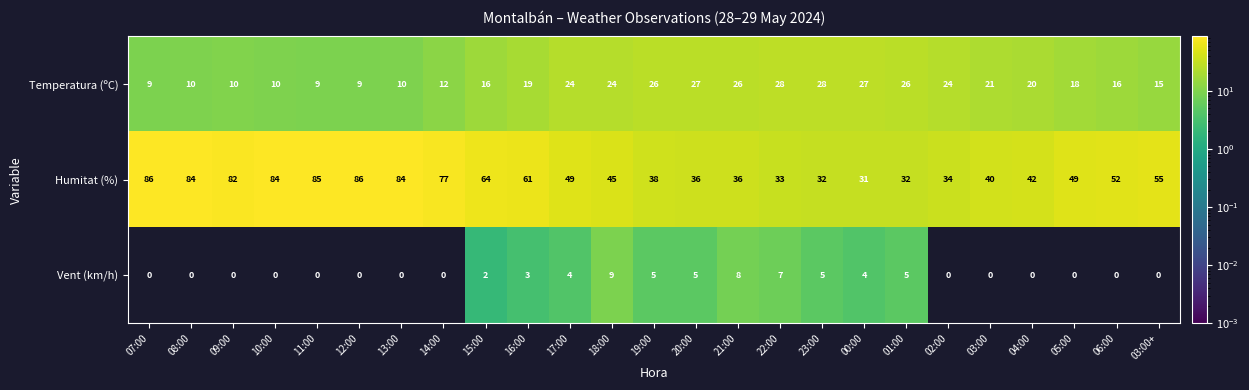

Is it true that Temperatura (ºC) equals 24 at 17:00?

True